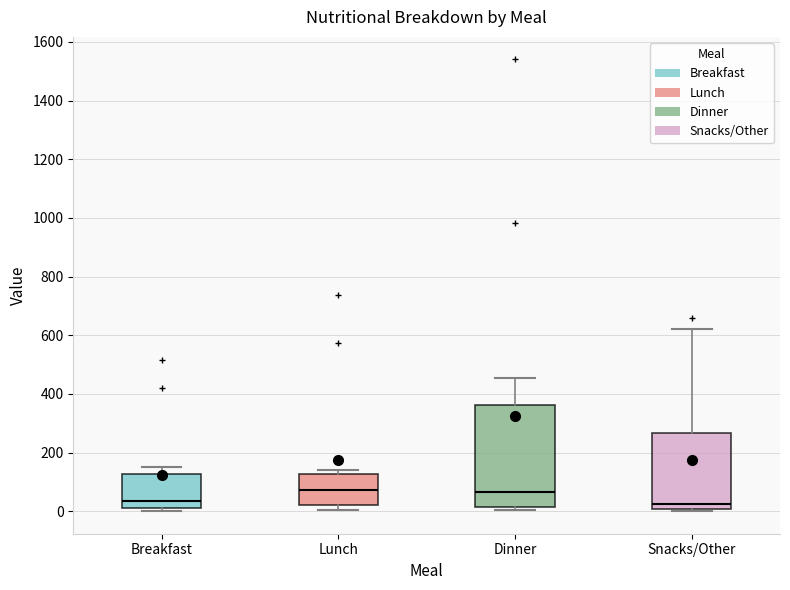

Reading left to right, transcribe this box plot: for each box, give where its median line is, the range the box spans, and where its two whiskers end, as read against the y-axis. The values are not printed on the chart, so give them approximately, as read against the axis.

Breakfast: median 40, box 20 to 120, whiskers 0 to 160
Lunch: median 80, box 20 to 120, whiskers 0 to 140
Dinner: median 60, box 20 to 360, whiskers 0 to 460
Snacks/Other: median 20, box 0 to 260, whiskers 0 to 620